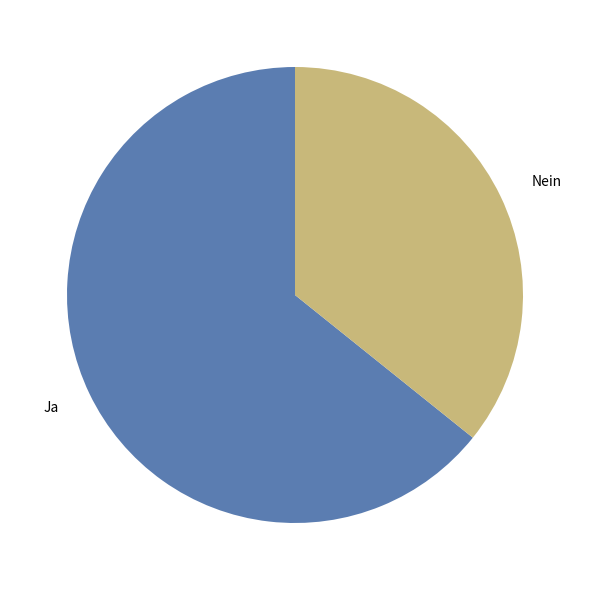

Between Ja and Nein, which is larger?

Ja